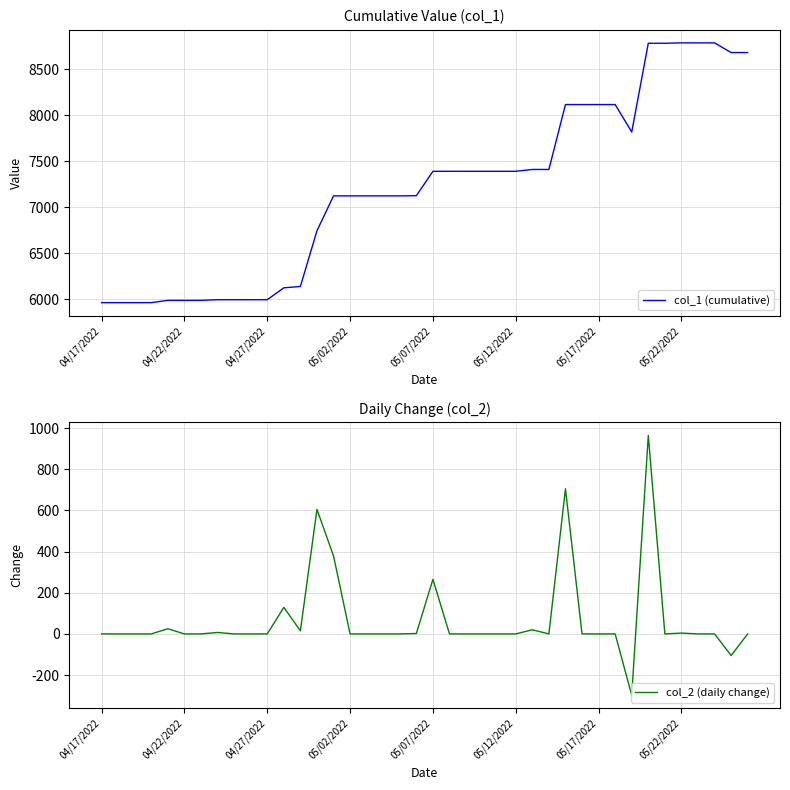

At which category does the chart reach its minimum across all series?

32